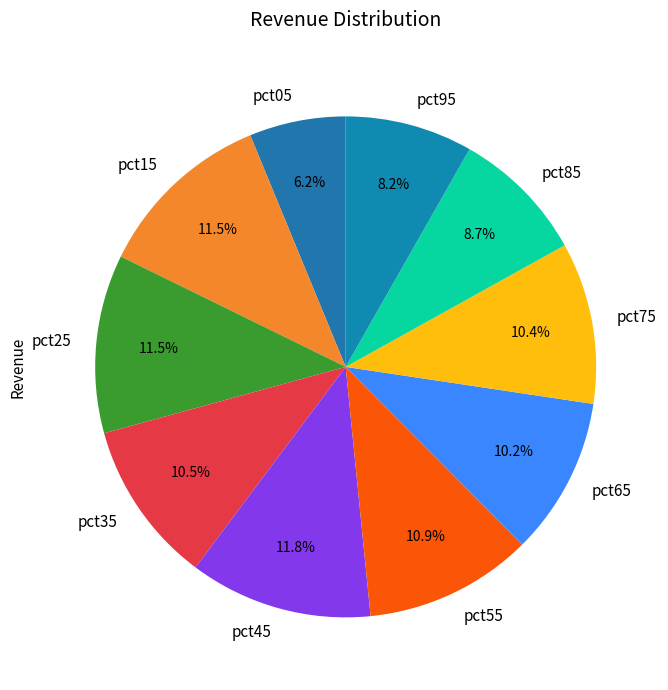

True or false: pct85 accounts for 18% of the total.

False